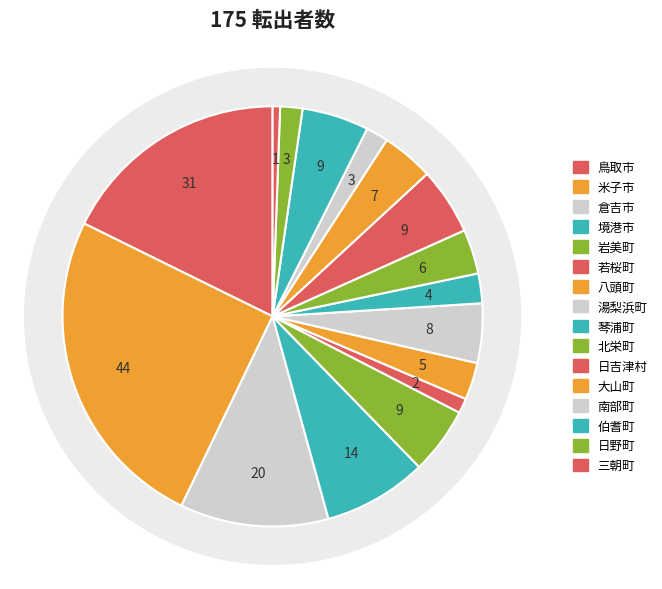

What is the change in value from 若桜町 to 日野町?

+1